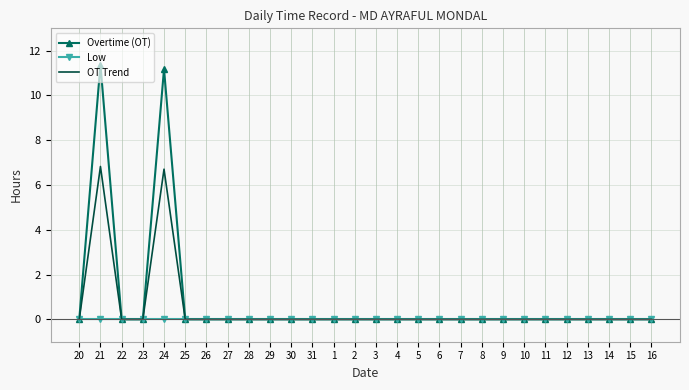

Rank the series by their maximum value, from highest to lowest.

Overtime (OT), OT Trend, Low